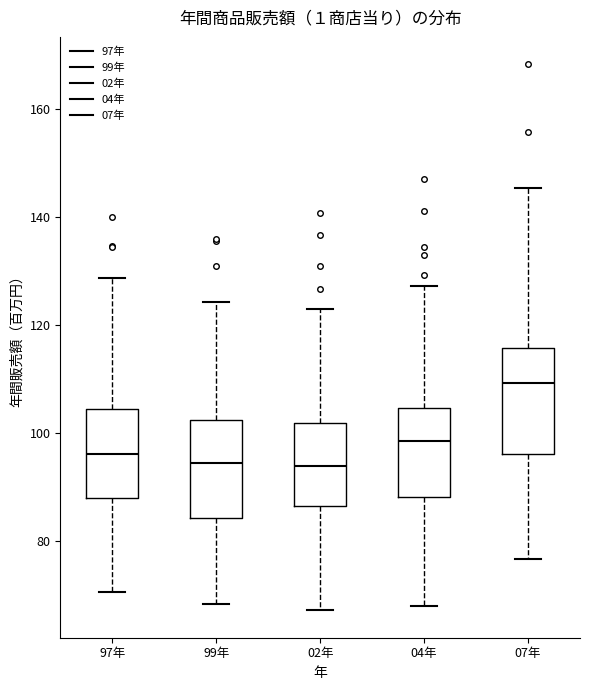

Reading left to right, transcribe this box plot: for each box, give where its median line is, the range the box spans, and where its two whiskers end, as read against the y-axis. The values are not printed on the chart, so give them approximately, as read against the axis.

97年: median 96, box 88 to 104, whiskers 70 to 128
99年: median 94, box 84 to 102, whiskers 68 to 124
02年: median 94, box 86 to 102, whiskers 68 to 122
04年: median 98, box 88 to 104, whiskers 68 to 128
07年: median 110, box 96 to 116, whiskers 76 to 146